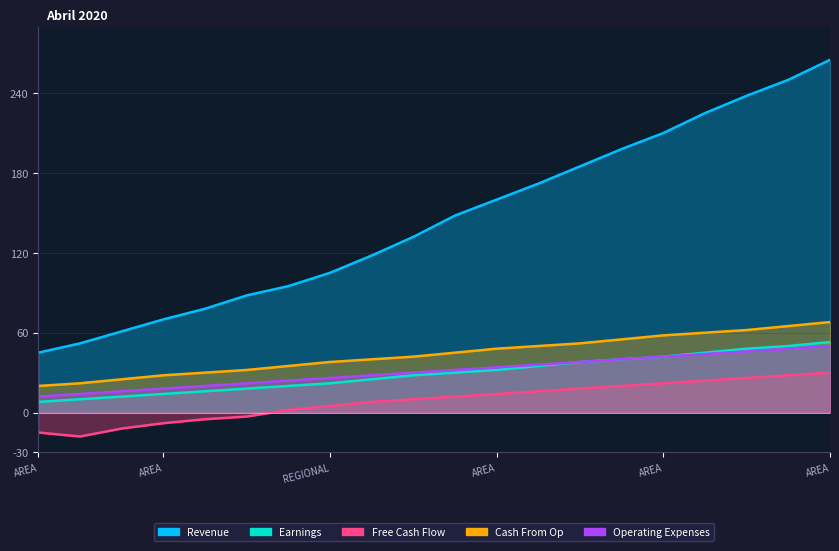

What is the label of the 11th point from the left?

REGIONAL DE QUICHE